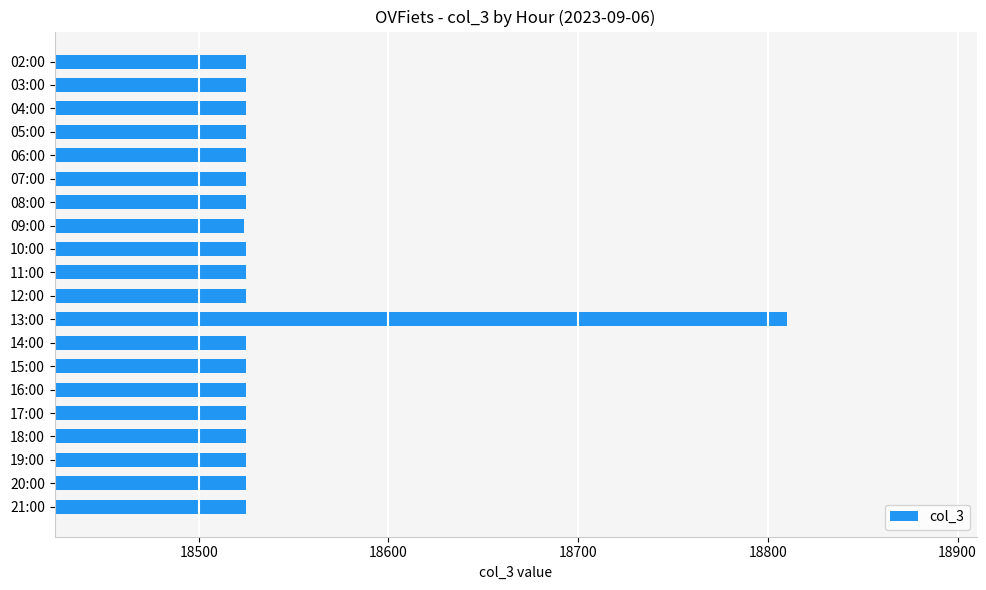

Are the bars horizontal?

Yes